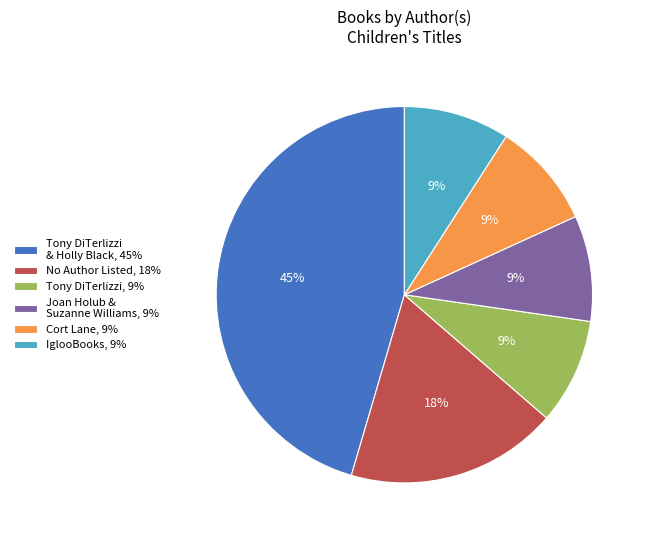

Which has a higher value, Tony DiTerlizzi, 9% or Tony DiTerlizzi & Holly Black, 45%?

Tony DiTerlizzi & Holly Black, 45%